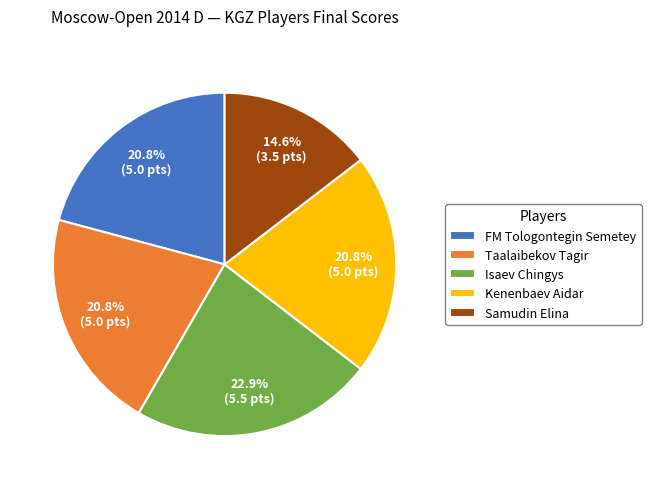

What percentage do Samudin Elina and FM Tologontegin Semetey together represent?

35.4%